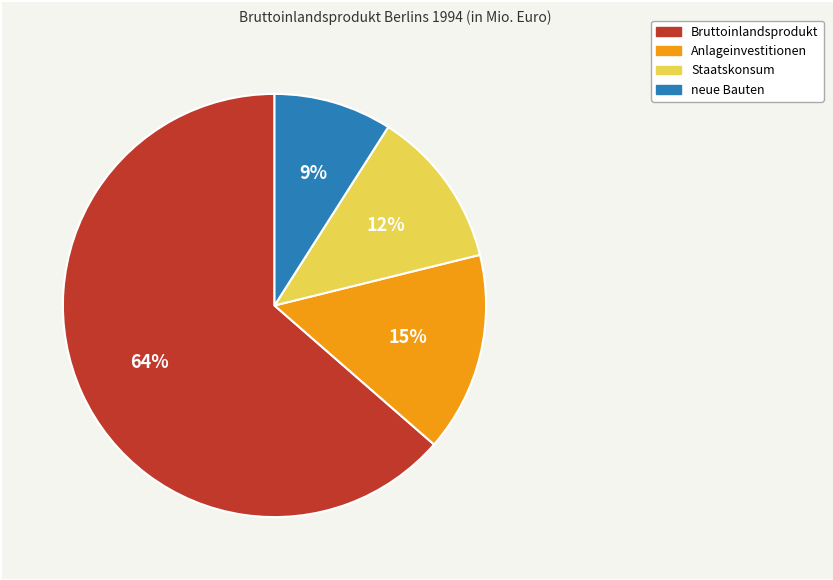

To the nearest percent, what is the combined percentage of Anlageinvestitionen and Bruttoinlandsprodukt?

79%